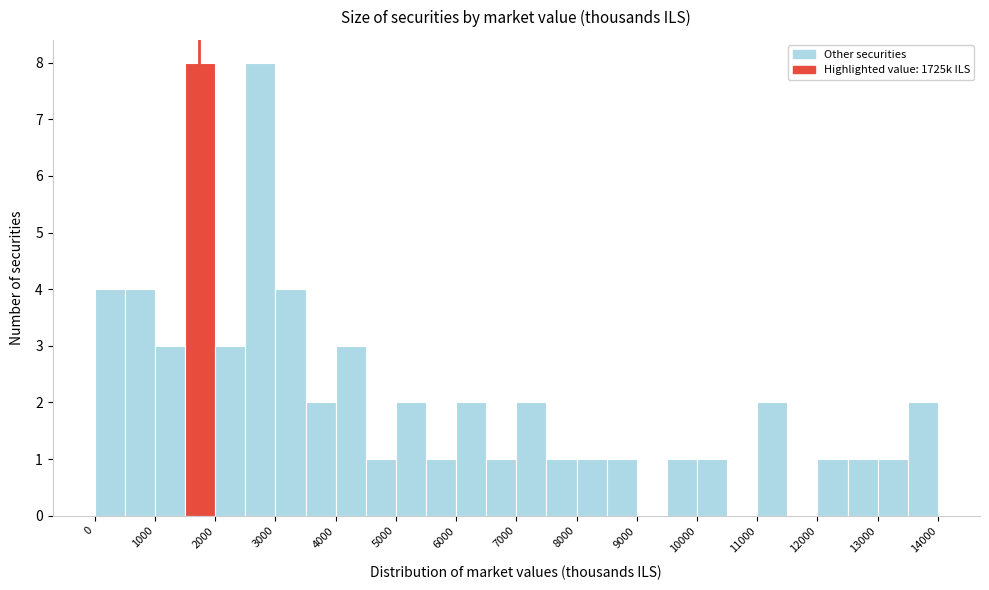

Reading left to right, transcribe this chart: for each bar, give the range it covers on the x-axis and its height. The values are not printed on the chart, so give them approximately, as read against the axis.

0 to 500: 4
500 to 1000: 4
1000 to 1500: 3
1500 to 2000: 8
2000 to 2500: 3
2500 to 3000: 8
3000 to 3500: 4
3500 to 4000: 2
4000 to 4500: 3
4500 to 5000: 1
5000 to 5500: 2
5500 to 6000: 1
6000 to 6500: 2
6500 to 7000: 1
7000 to 7500: 2
7500 to 8000: 1
8000 to 8500: 1
8500 to 9000: 1
9000 to 9500: 0
9500 to 10000: 1
10000 to 10500: 1
10500 to 11000: 0
11000 to 11500: 2
11500 to 12000: 0
12000 to 12500: 1
12500 to 13000: 1
13000 to 13500: 1
13500 to 14000: 2